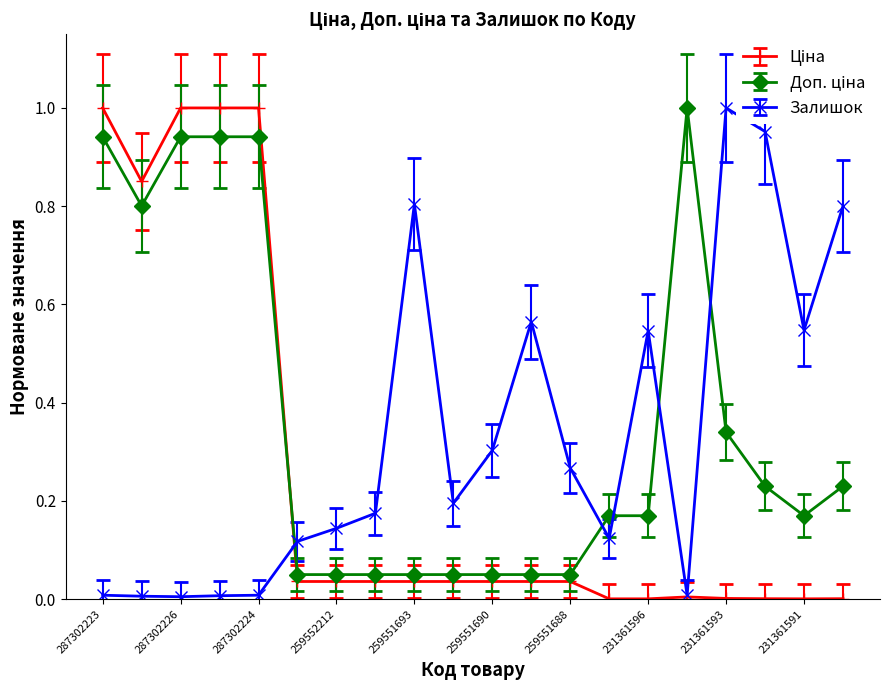

How many lines are shown in the chart?

3